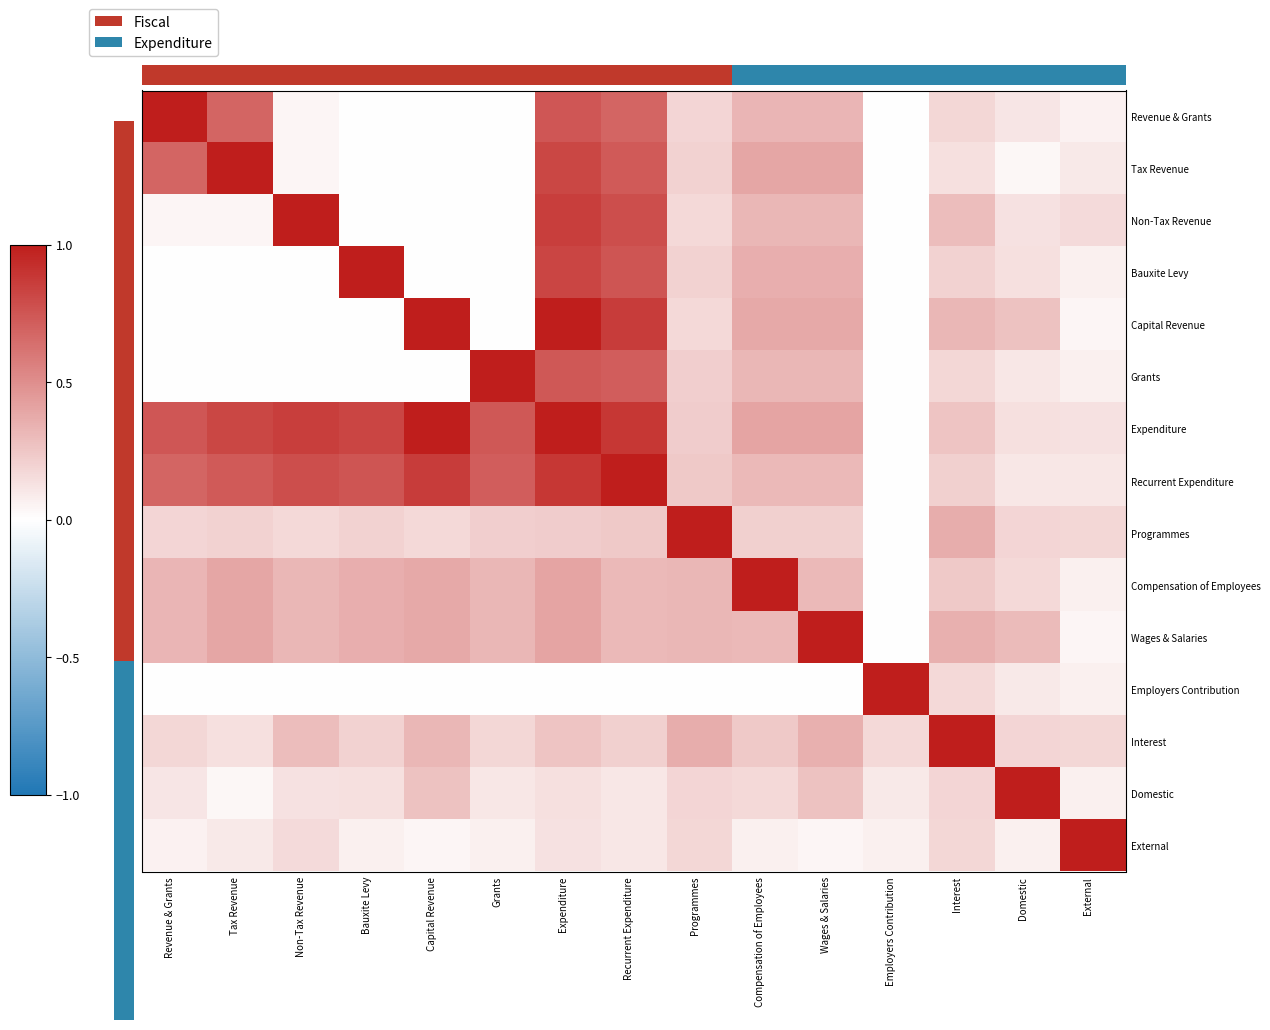

Is the value of Wages & Salaries at Non-Tax Revenue greater than the value of Compensation of Employees at Domestic?

Yes